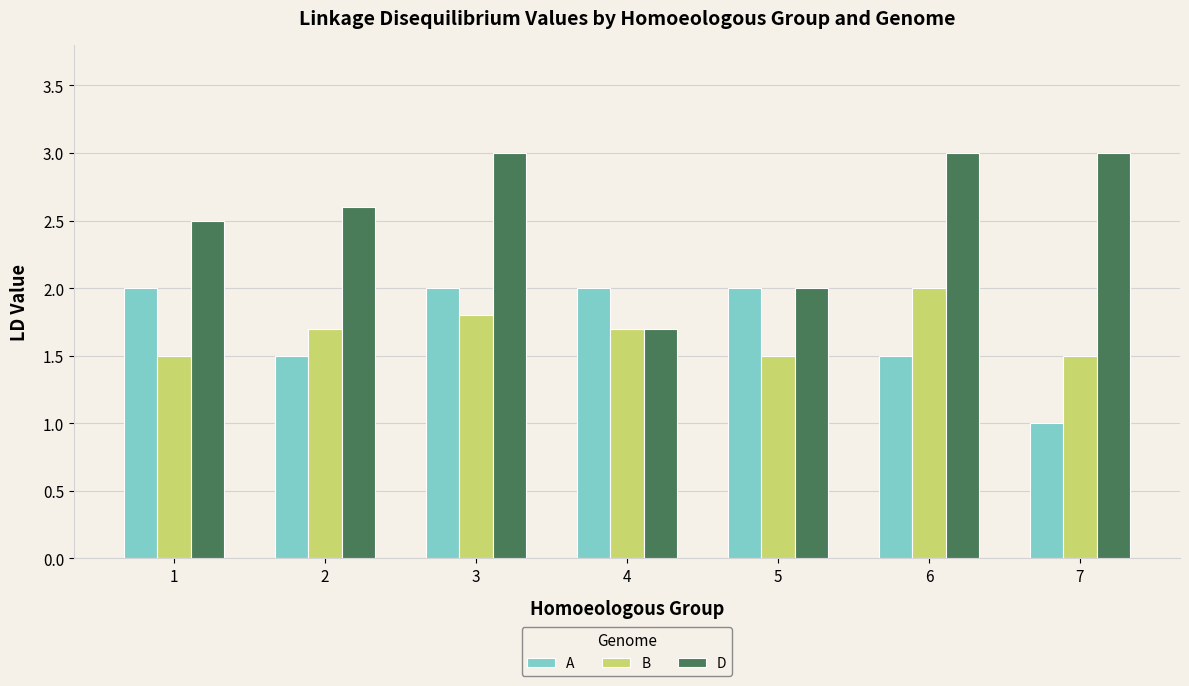

True or false: A has a value of 1.5 at 2.

True